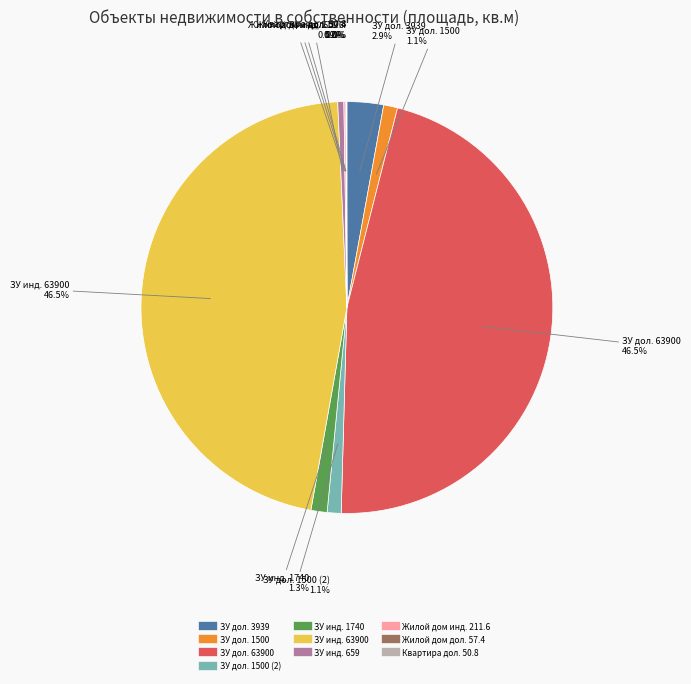

To the nearest percent, what is the average slice percentage?

10%